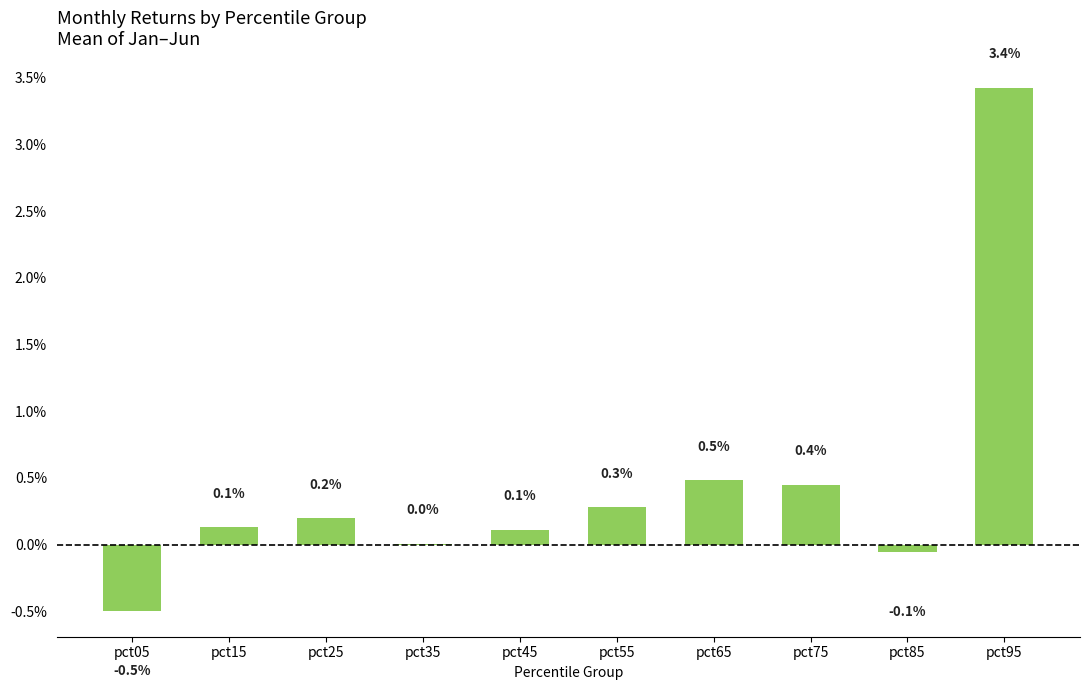

Are the bars horizontal?

No